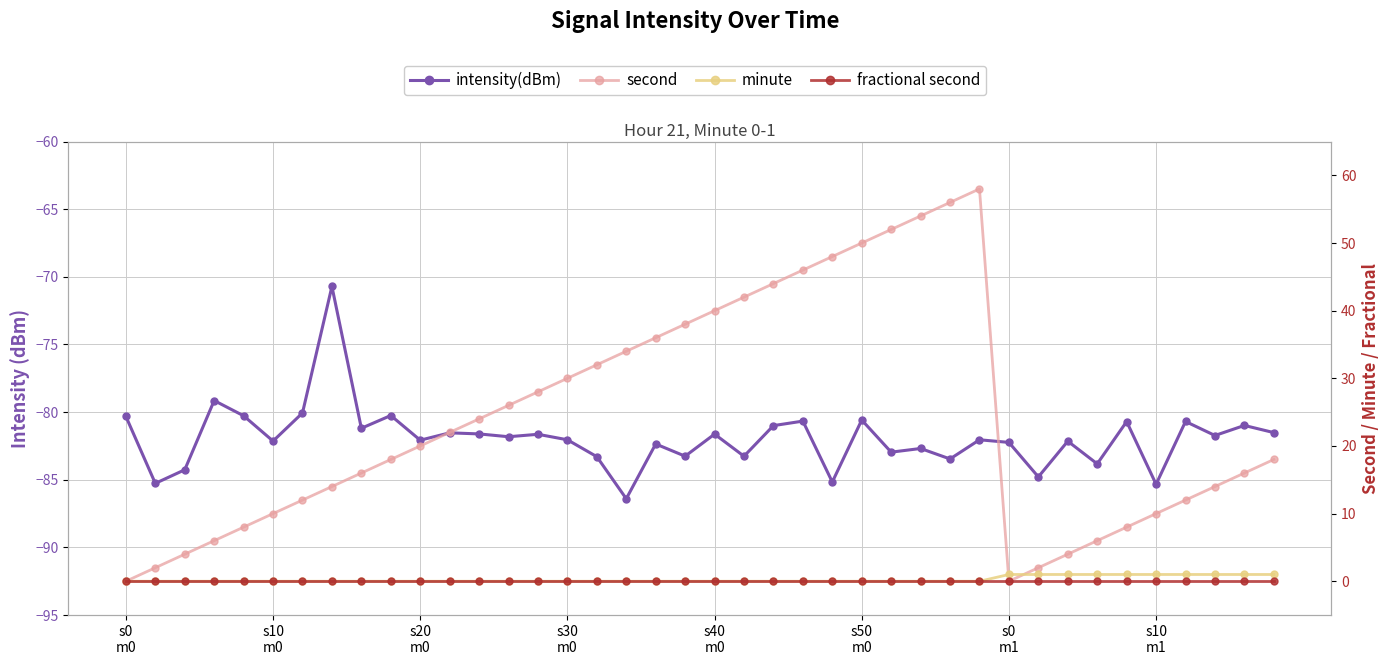

Which series has the largest total across all categories?

second